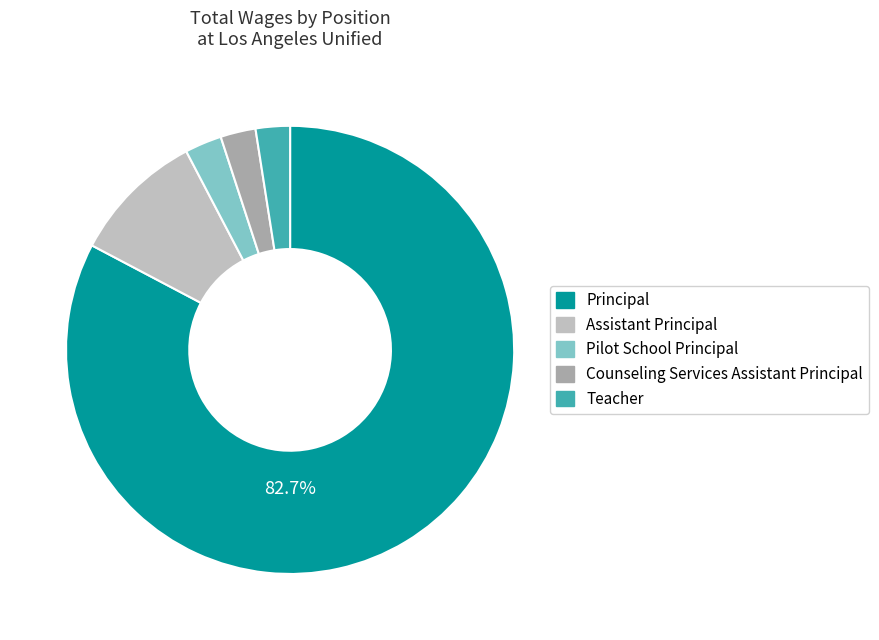

To the nearest percent, what is the combined percentage of Teacher and Assistant Principal?

12%